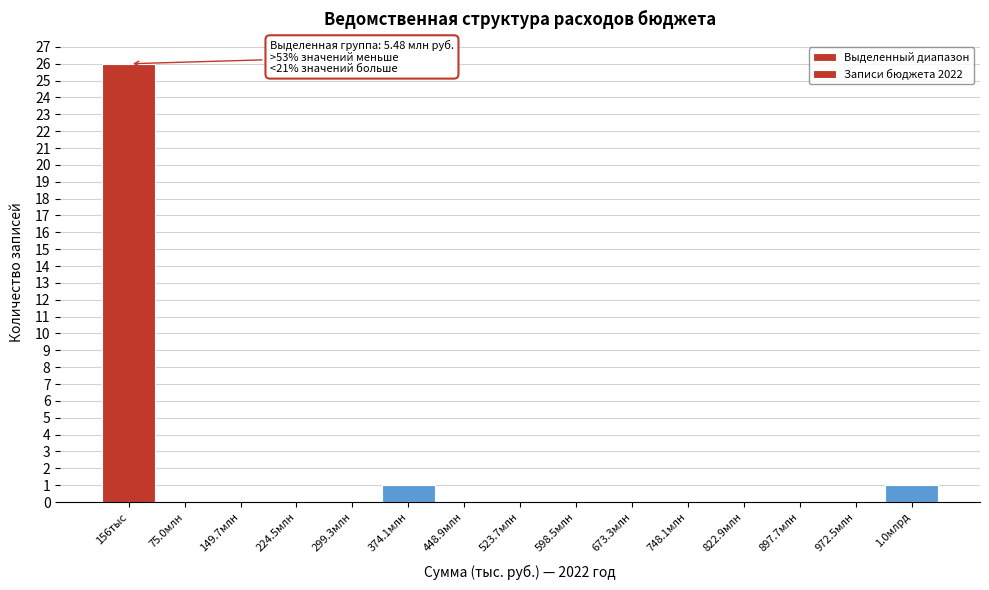

Reading left to right, transcribe all the data shown in this chart.

156тыс=26	75.0млн=0	149.7млн=0	224.5млн=0	299.3млн=0	374.1млн=1	448.9млн=0	523.7млн=0	598.5млн=0	673.3млн=0	748.1млн=0	822.9млн=0	897.7млн=0	972.5млн=0	1.0млрд=1